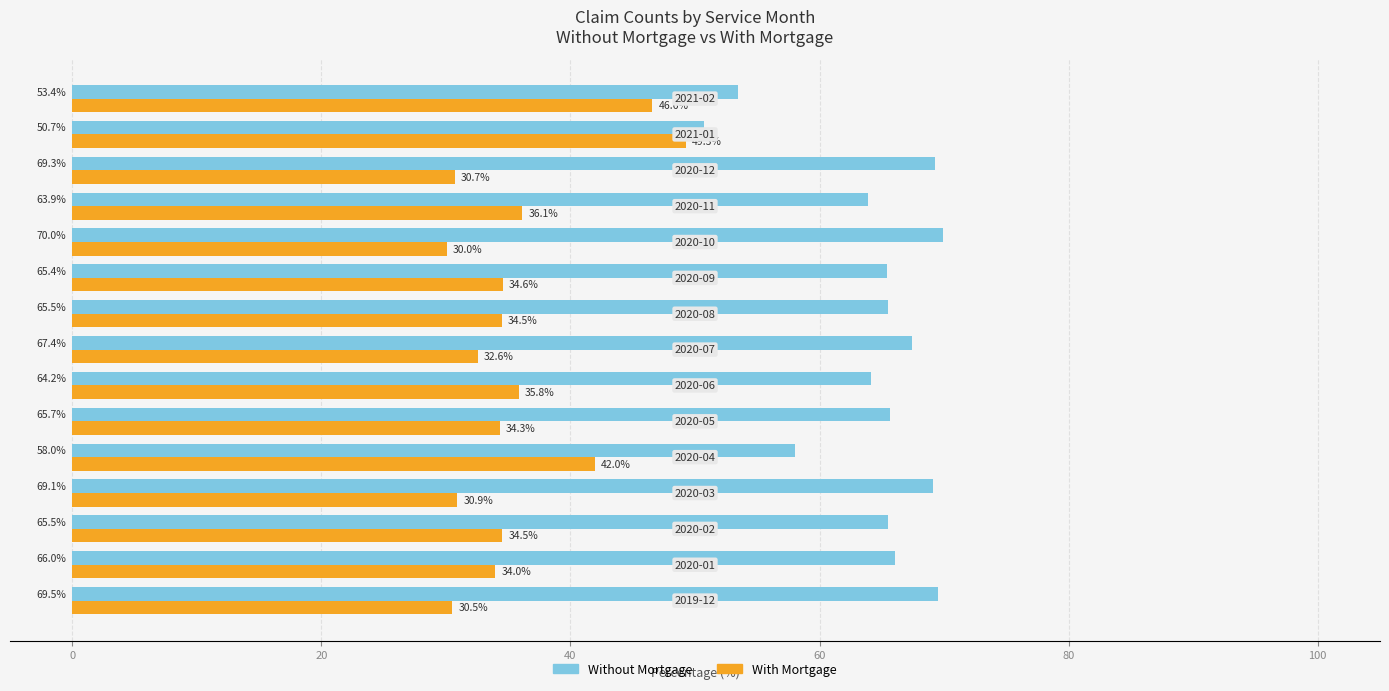

What are all the series names shown in the legend?

Without Mortgage, With Mortgage